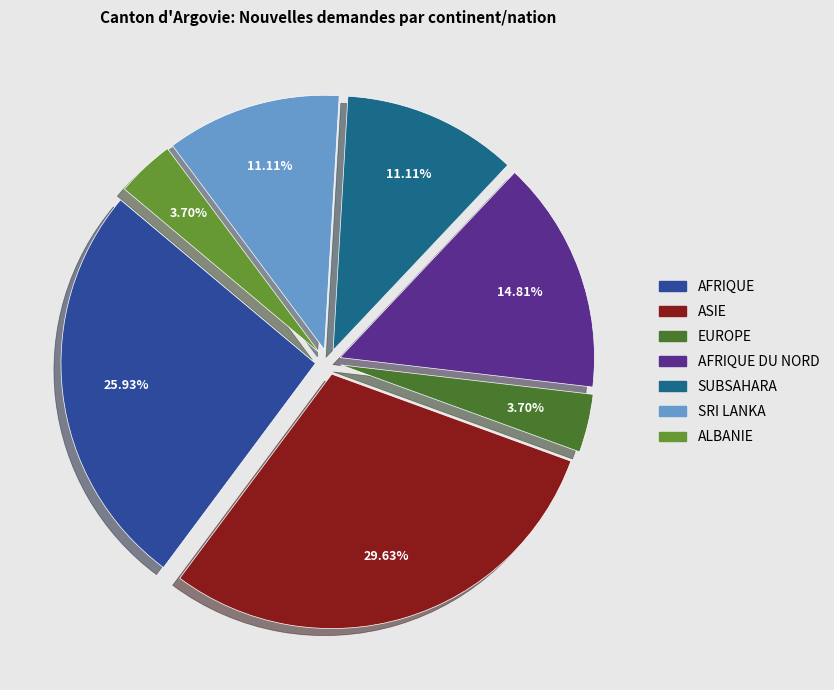

Count the number of slices in the pie.

7